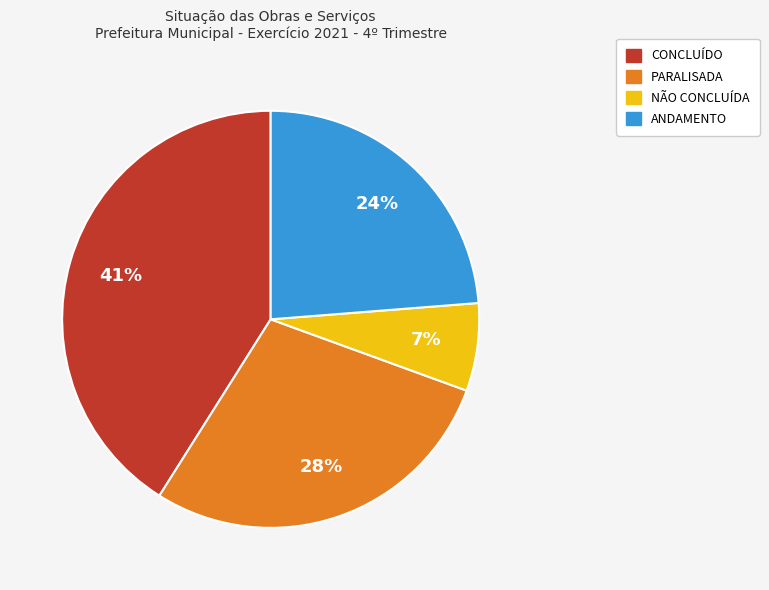

Is the sum of CONCLUÍDO and NÃO CONCLUÍDA greater than half?

No